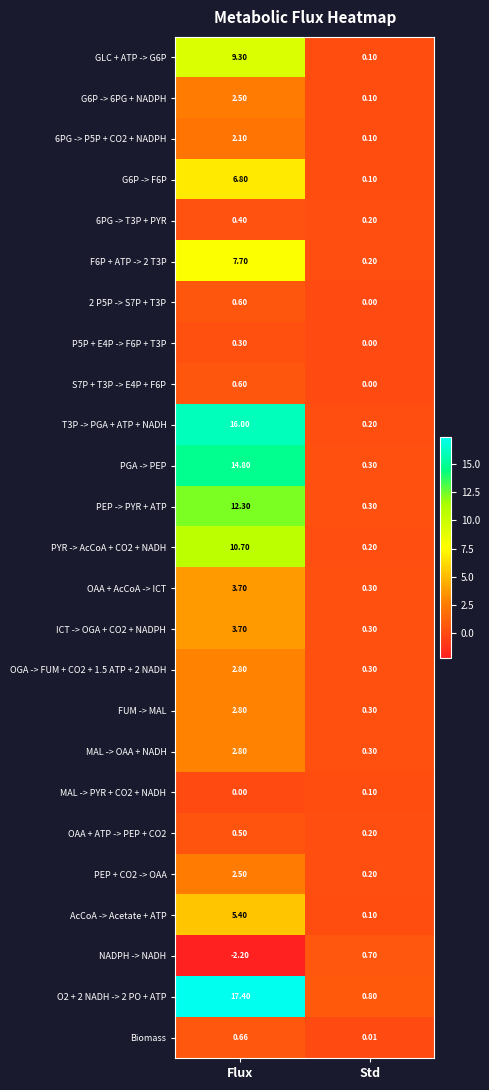

Is the value of O2 + 2 NADH -> 2 PO + ATP at Std greater than the value of 2 P5P -> S7P + T3P at Flux?

Yes